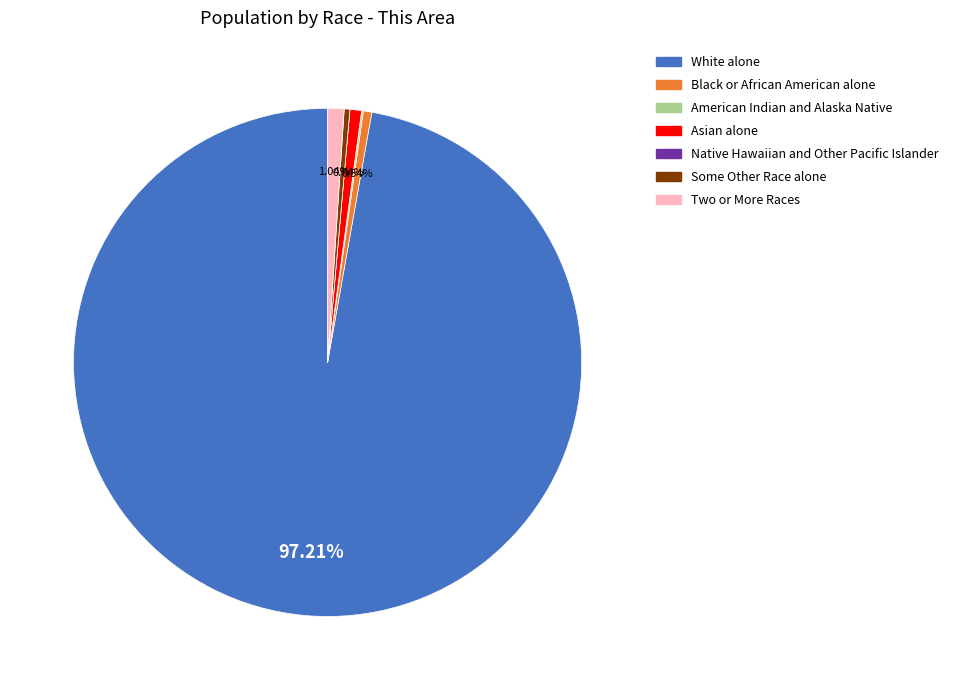

Which slice is the largest?

White alone